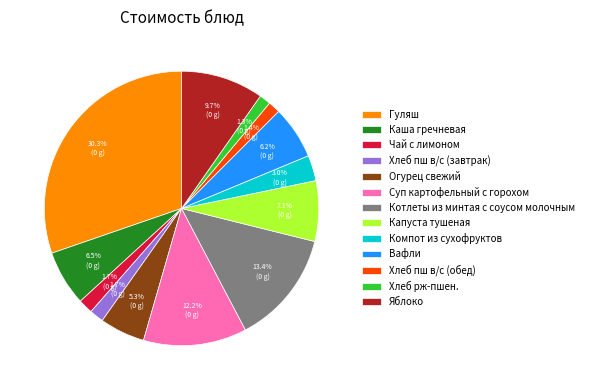

How many slices are in this pie chart?

13